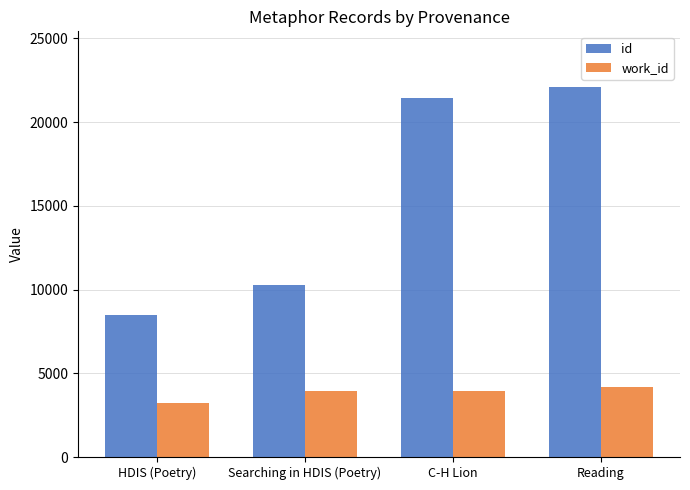

How many values in the work_id series are below 3946?

2